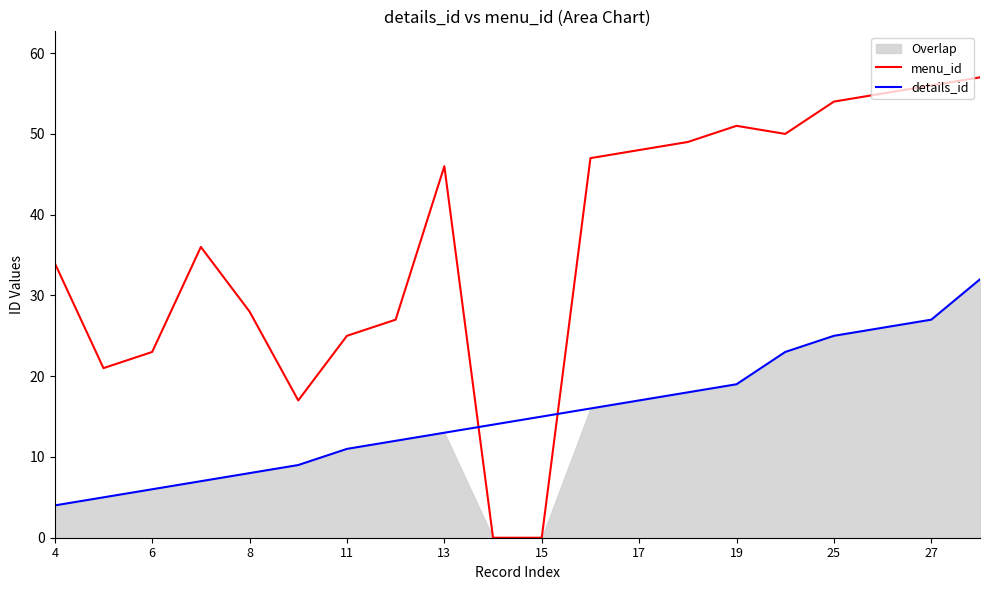

List the series in order of their overall mean, highest first.

menu_id, details_id